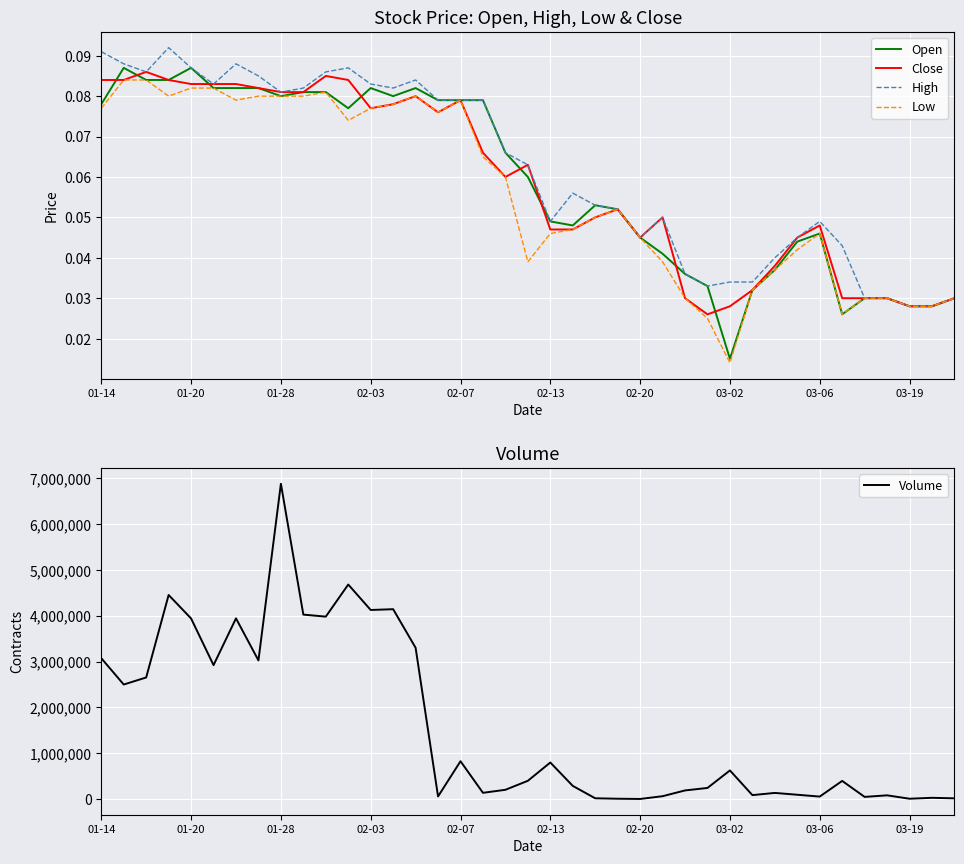

Which category has the highest value in the Volume series?

01-28